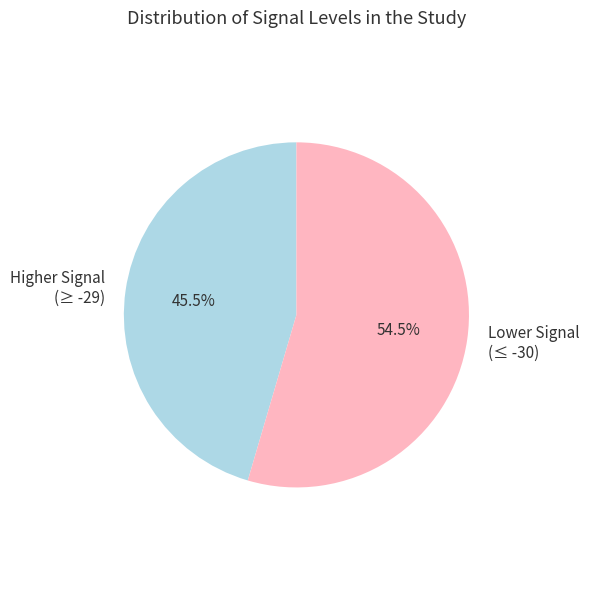

Which slice is the smallest?

Higher Signal (≥ -29)